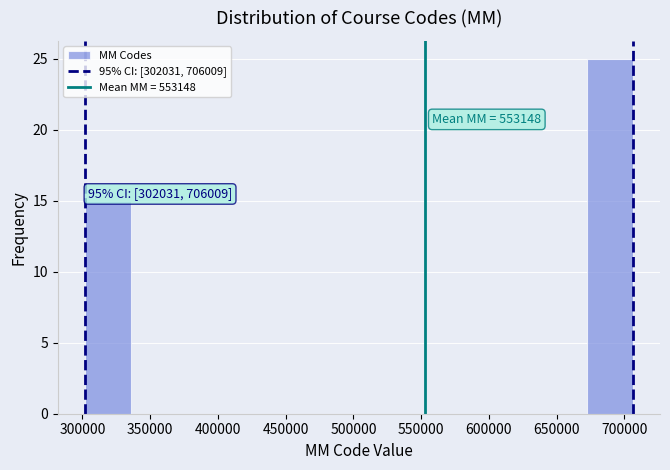

Over which range of the x-axis is the bar tallest?

670000 to 705000